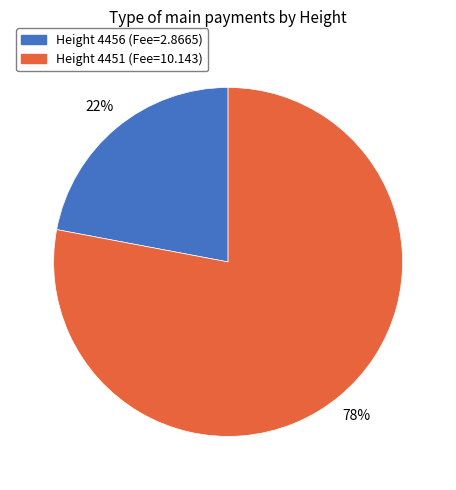

To the nearest percent, what is the difference between the largest and smallest slice percentages?

56%